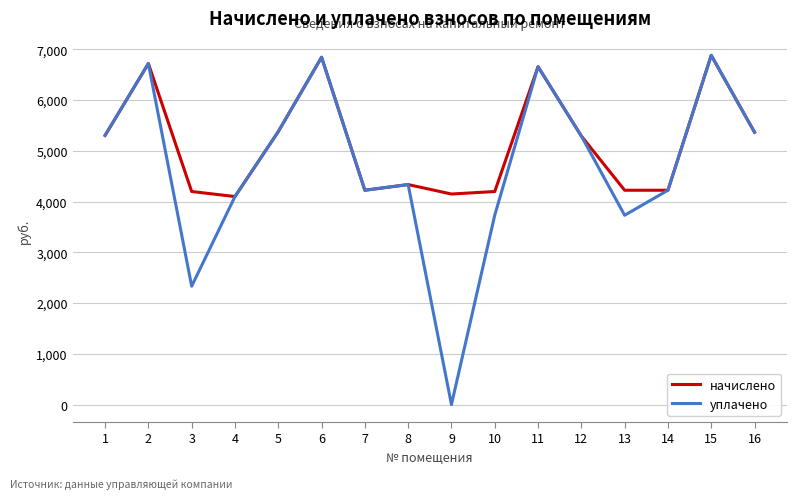

At which label does начислено first exceed 5290?

1